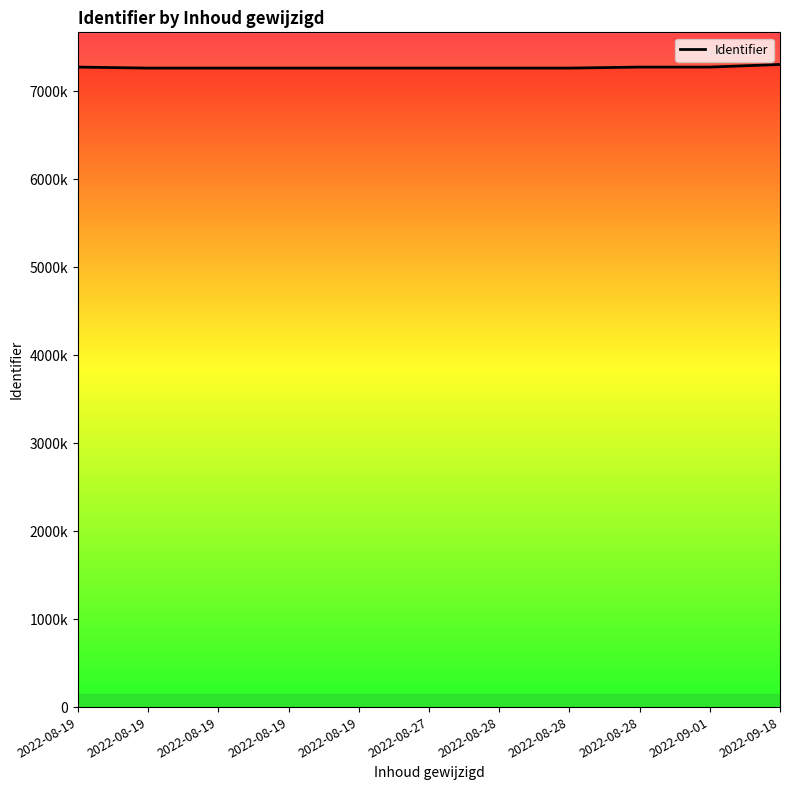

How many points are lower than both their immediate neighbors (excluding endpoints)?

2